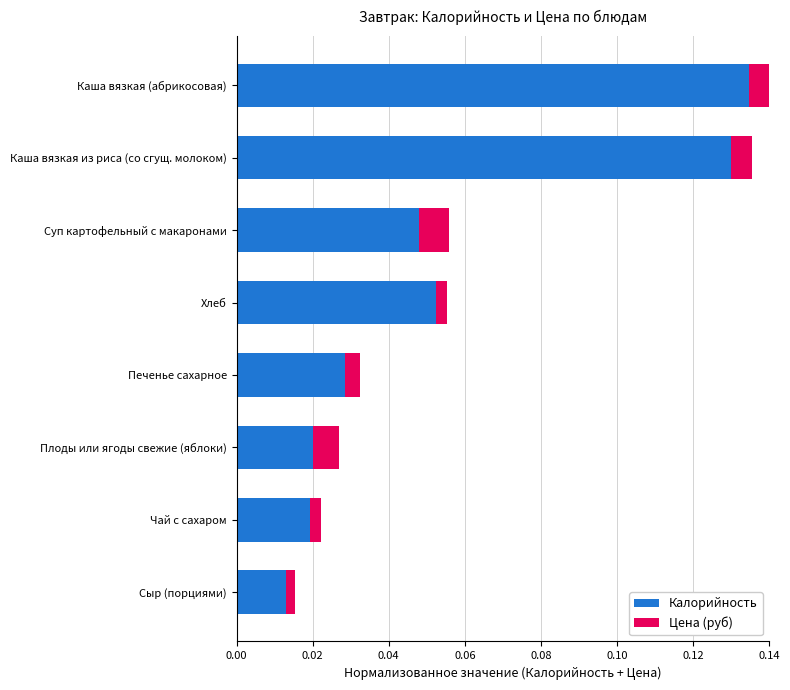

Count the Калорийность values in the range 0 to 1.

8